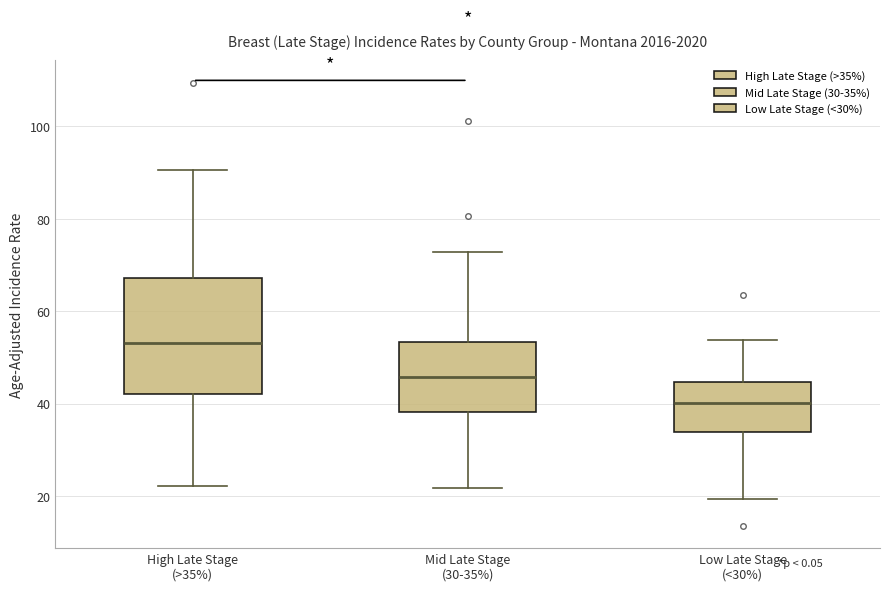

Reading left to right, transcribe this box plot: for each box, give where its median line is, the range the box spans, and where its two whiskers end, as read against the y-axis. The values are not printed on the chart, so give them approximately, as read against the axis.

High Late Stage (>35%): median 54, box 42 to 68, whiskers 22 to 90
Mid Late Stage (30-35%): median 46, box 38 to 54, whiskers 22 to 72
Low Late Stage (<30%): median 40, box 34 to 44, whiskers 20 to 54